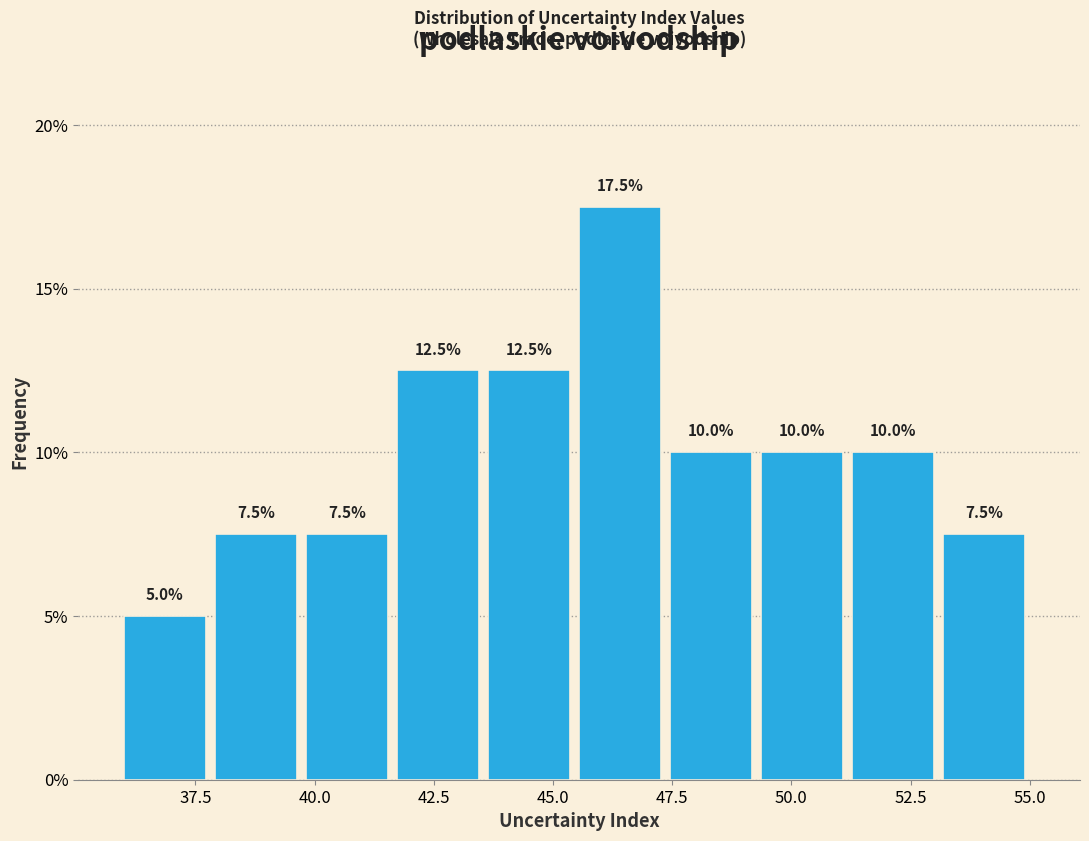

Around what value on the x-axis is the tallest bar? Give the approximate position of its centre, as read against the axis.

46.5